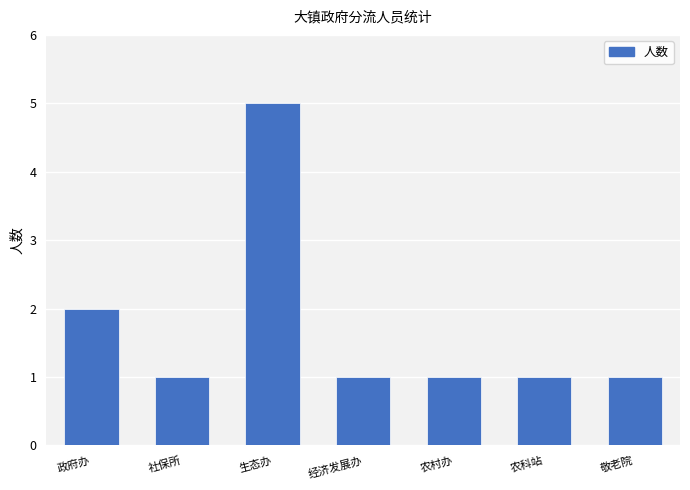

What is the greatest value displayed?

5